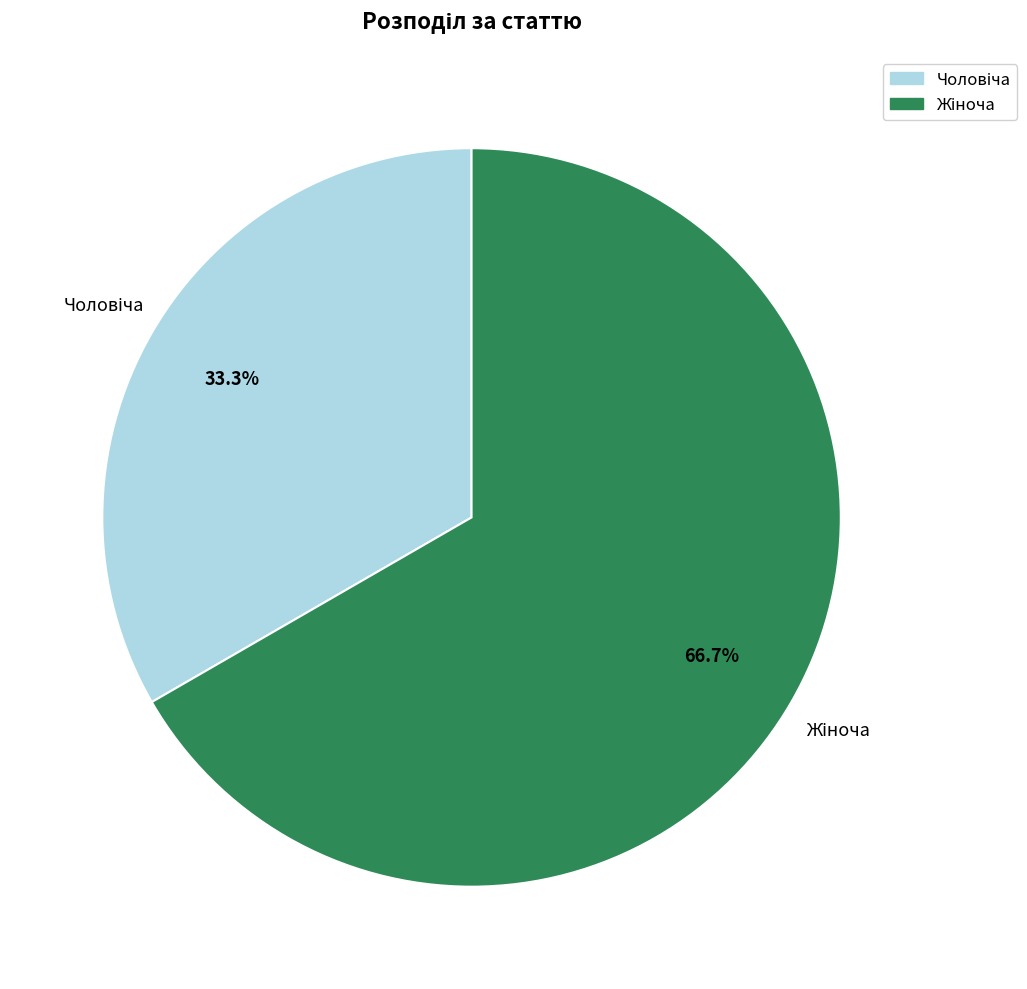

Does any single category account for the majority?

Yes